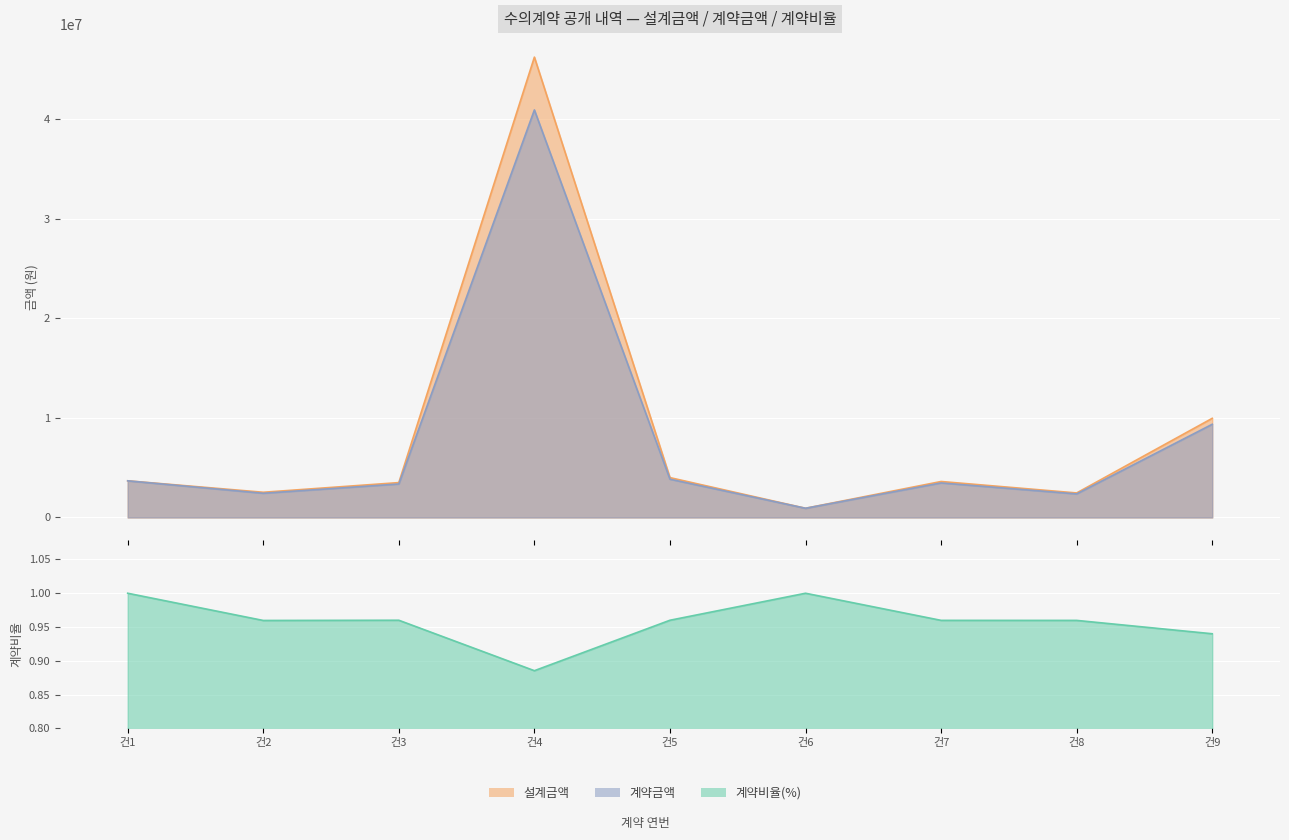

The 계약금액 series shows 3465000.0 at 건7. True or false?

True